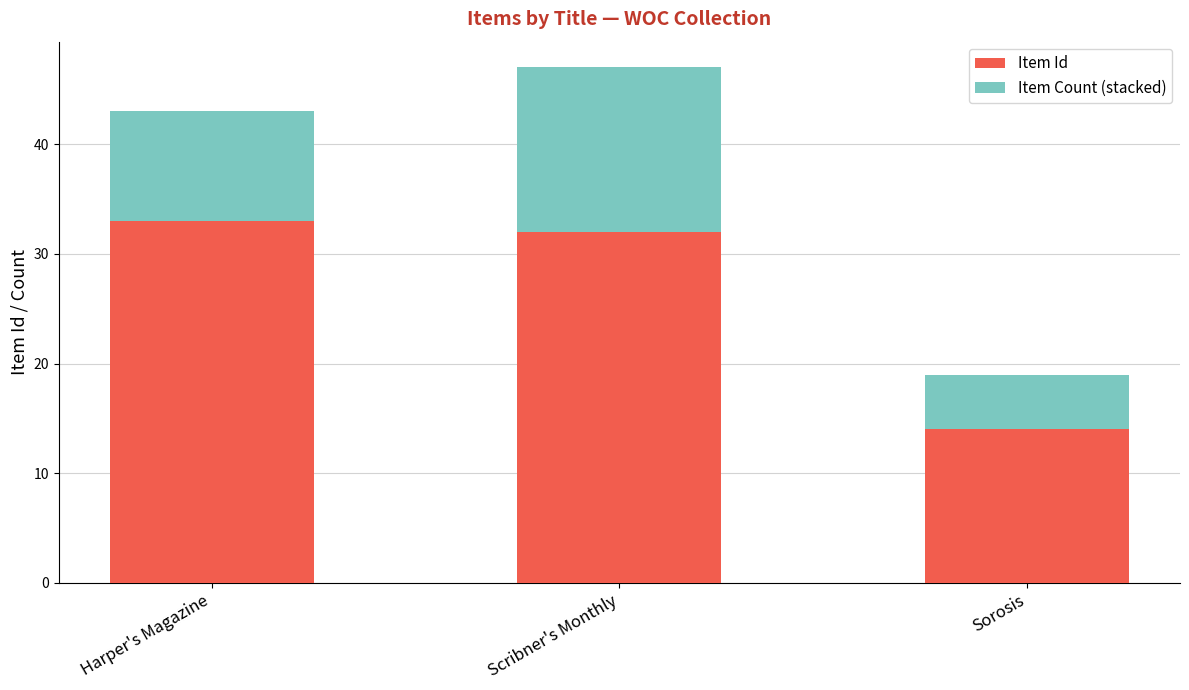

Reading left to right, list the values for the Item Id series.

33	32	14